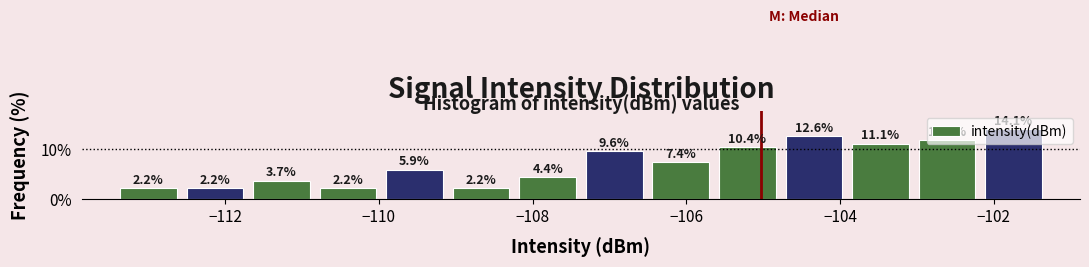

Reading left to right, transcribe this chart: for each bar, give the range it covers on the x-axis and its height. The bar edges are not printed on the chart, so give them approximately, as read against the axis.

-113.4 to -112.6: 2.2
-112.6 to -111.6: 2.2
-111.6 to -110.8: 3.7
-110.8 to -110.0: 2.2
-110.0 to -109.2: 5.9
-109.2 to -108.2: 2.2
-108.2 to -107.4: 4.4
-107.4 to -106.6: 9.6
-106.6 to -105.6: 7.4
-105.6 to -104.8: 10.4
-104.8 to -104.0: 12.6
-104.0 to -103.0: 11.1
-103.0 to -102.2: 11.9
-102.2 to -101.4: 14.1